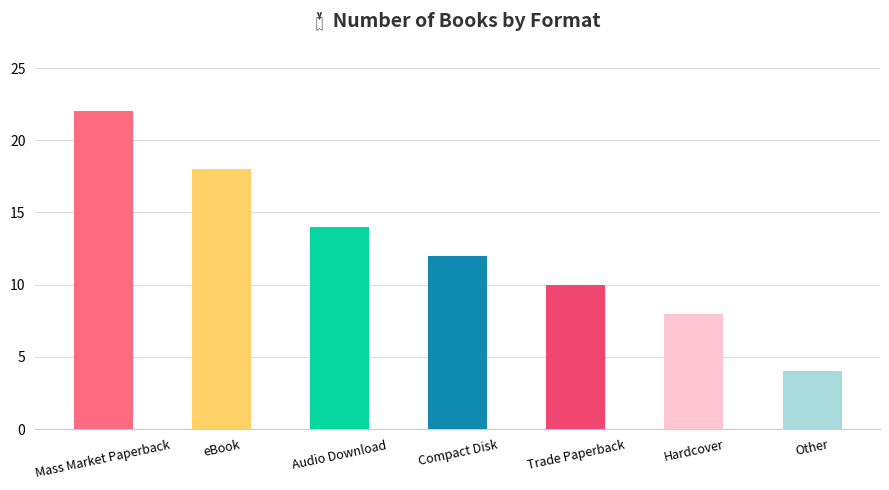

What is the value of the 1st bar from the left?

22